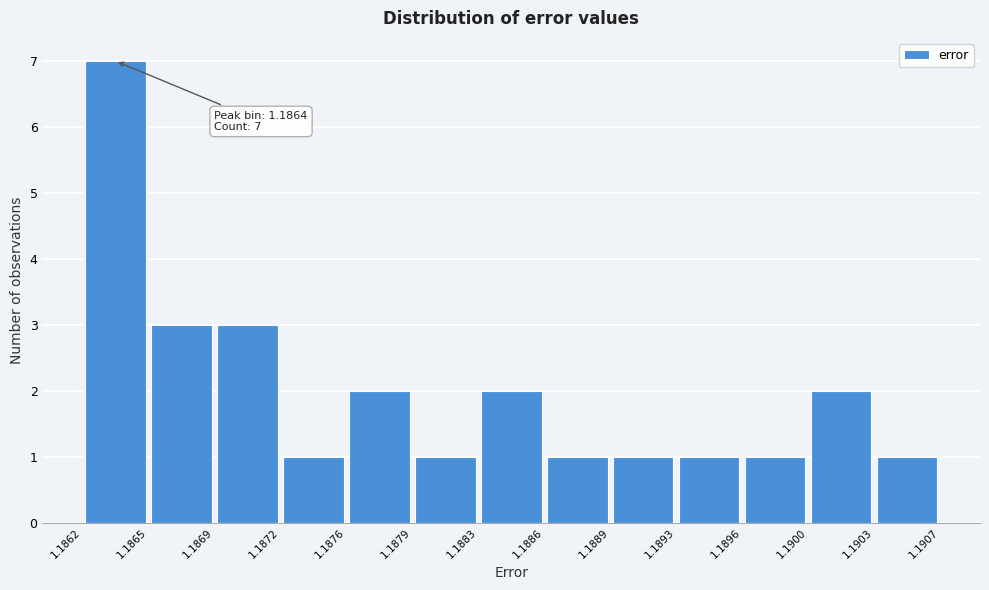

Which range on the x-axis has the tallest bar?

1.1862 to 1.1865